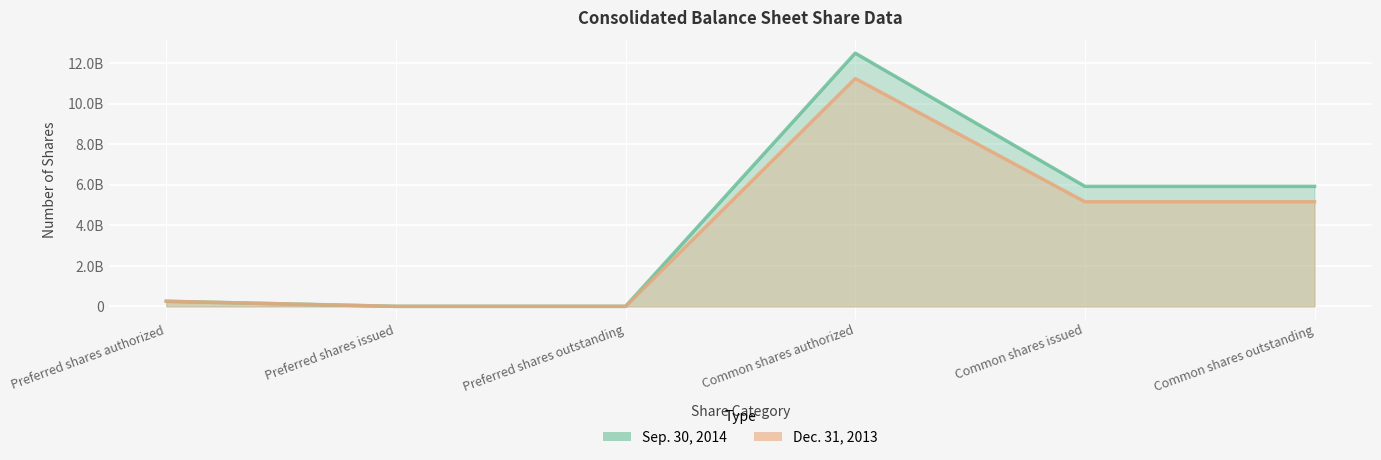

Does the chart display data point markers on the line(s)?

No